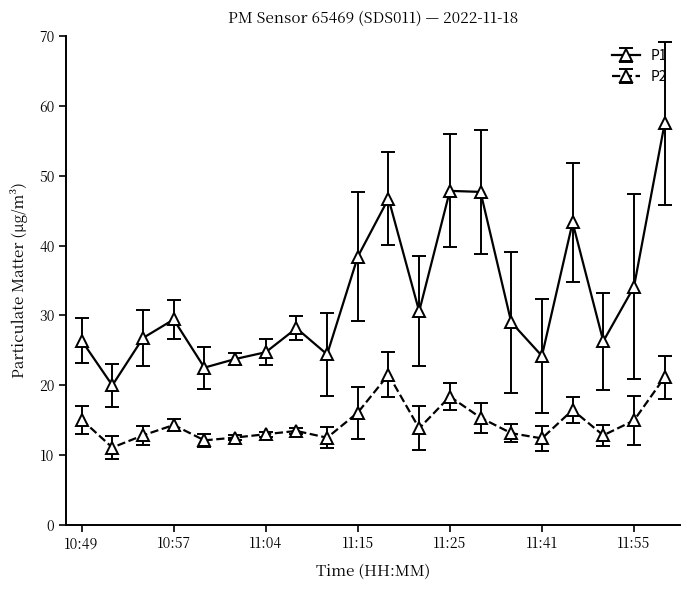

How many lines are shown in the chart?

2